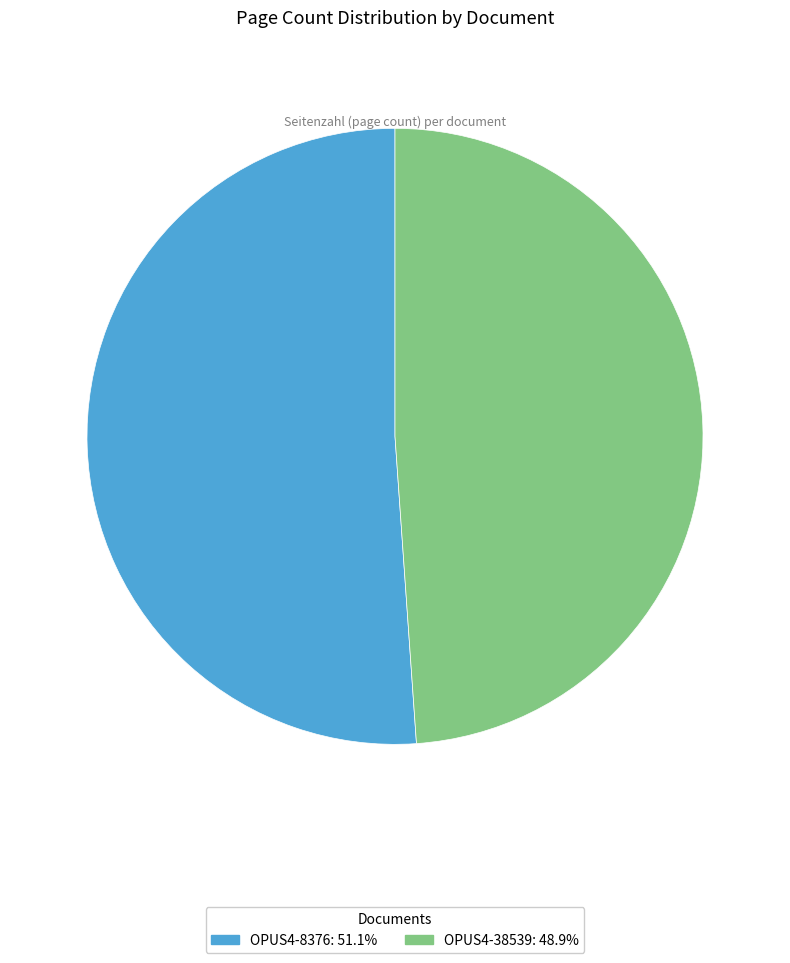

Which slice represents more than half of the pie?

OPUS4-8376